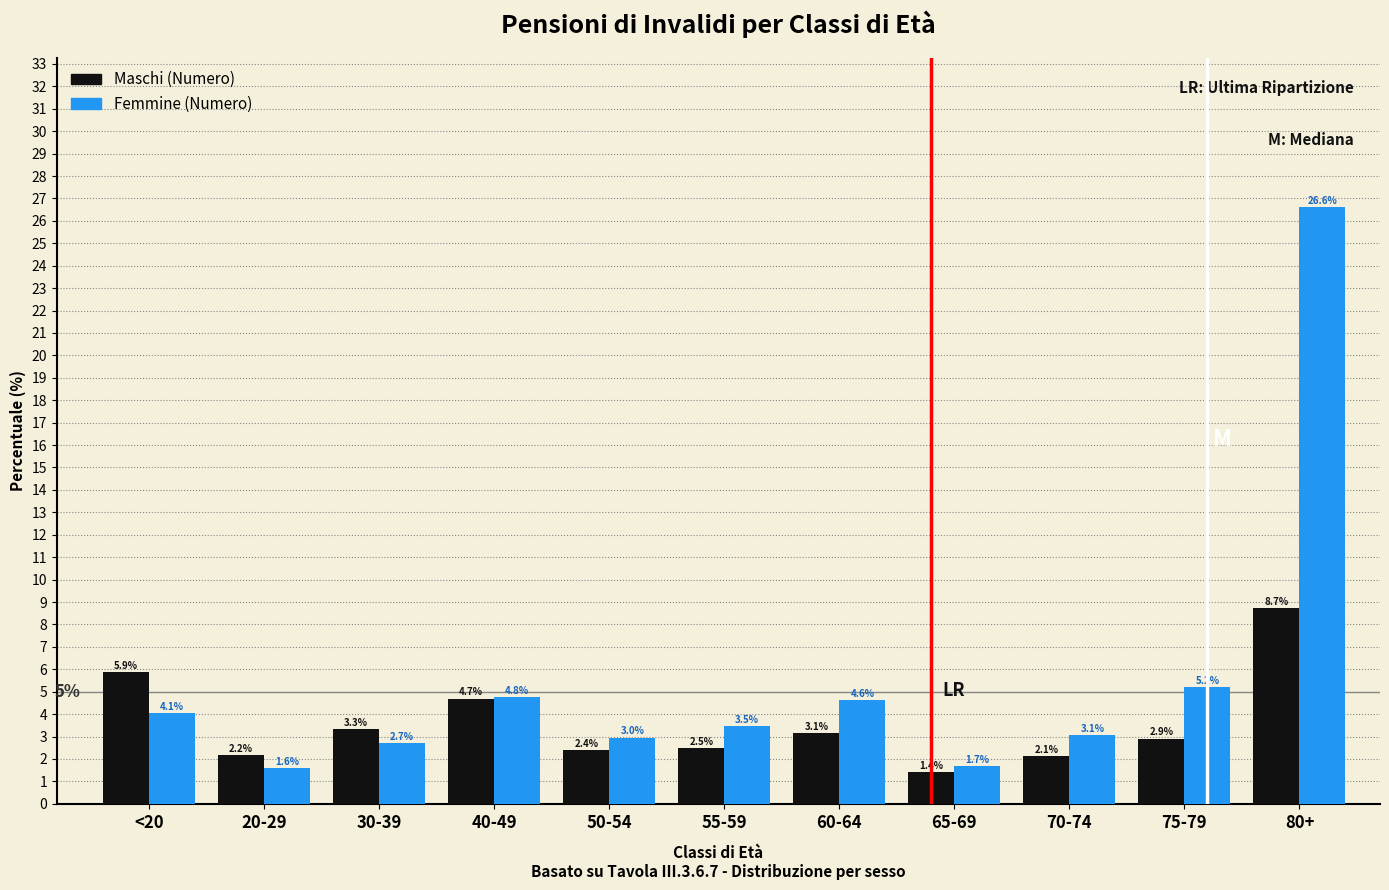

Reading left to right, list all the values displayed in this chart.

Maschi (Numero): 5.9	2.2	3.3	4.7	2.4	2.5	3.1	1.4	2.1	2.9	8.7
Femmine (Numero): 4.1	1.6	2.7	4.8	3.0	3.5	4.6	1.7	3.1	5.2	26.6